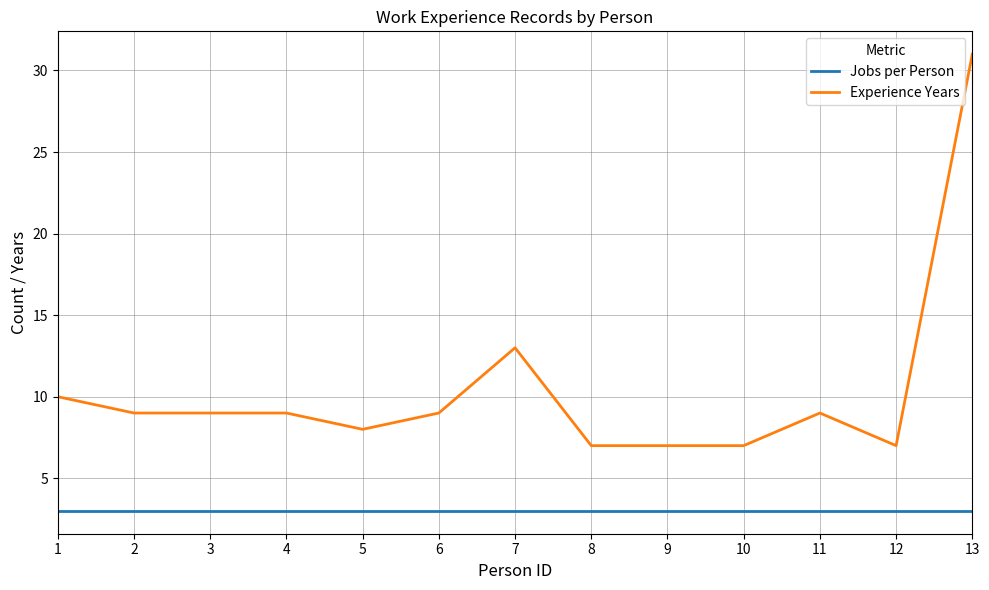

Which series has the largest range (max minus min)?

Experience Years